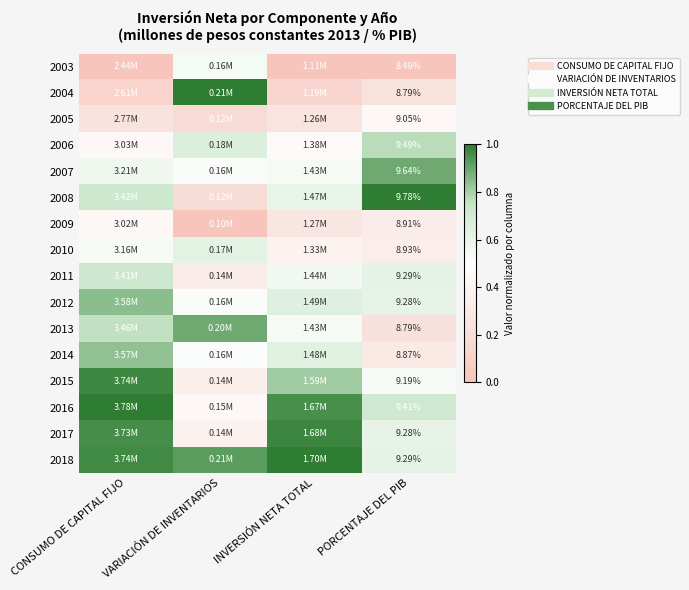

The 2011 series shows 1.1 at PORCENTAJE DEL PIB. True or false?

False